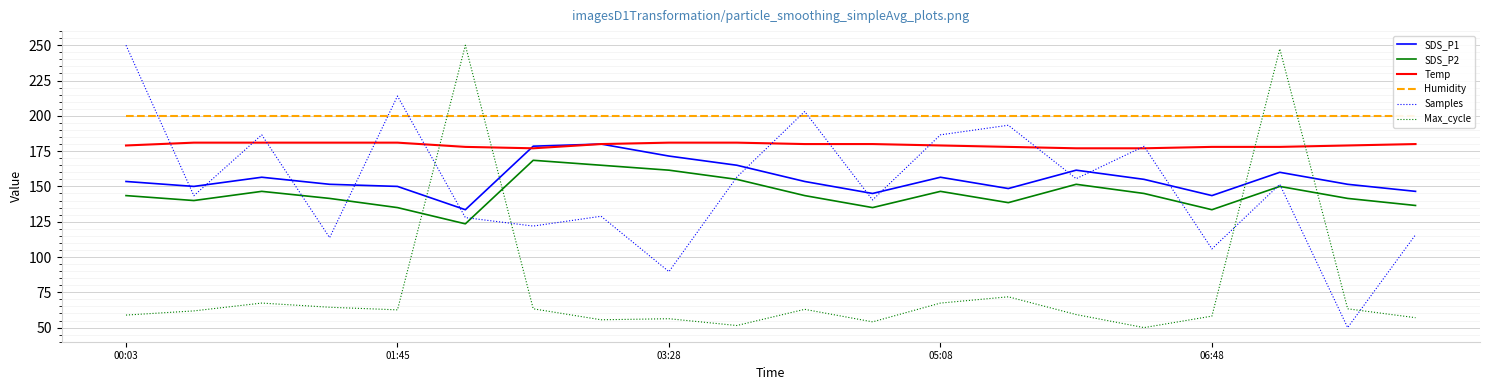

Which series has the largest range (max minus min)?

Samples